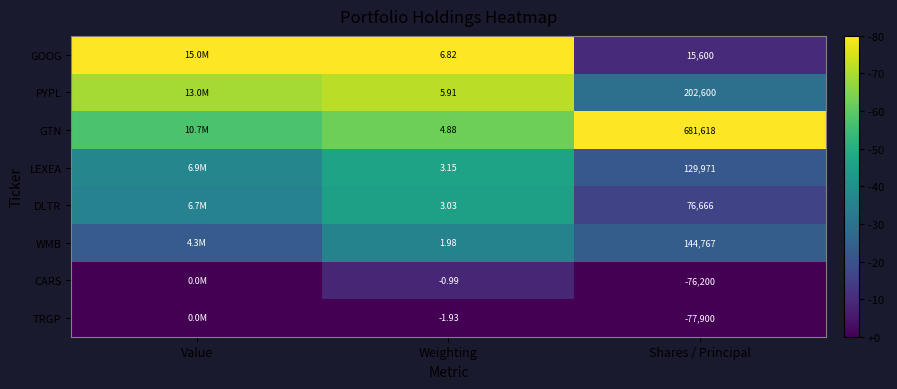

Between Weighting and Shares / Principal, which series saw the biggest shift?

GTN